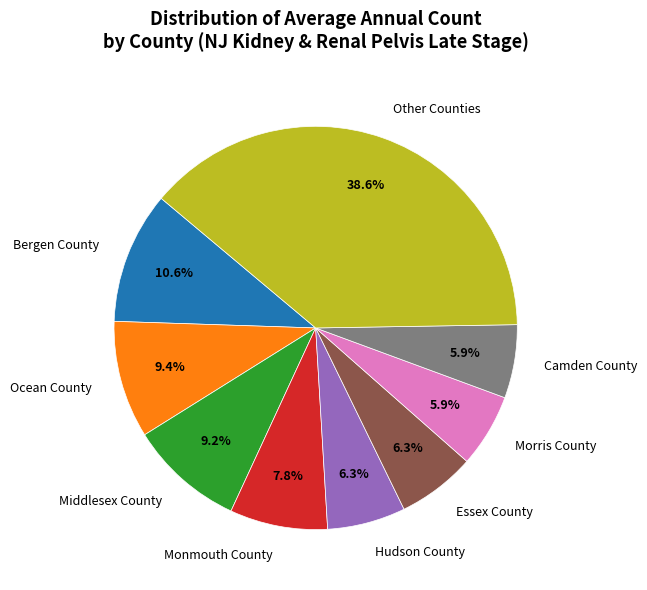

What percentage is NOT represented by Bergen County?

89.4%